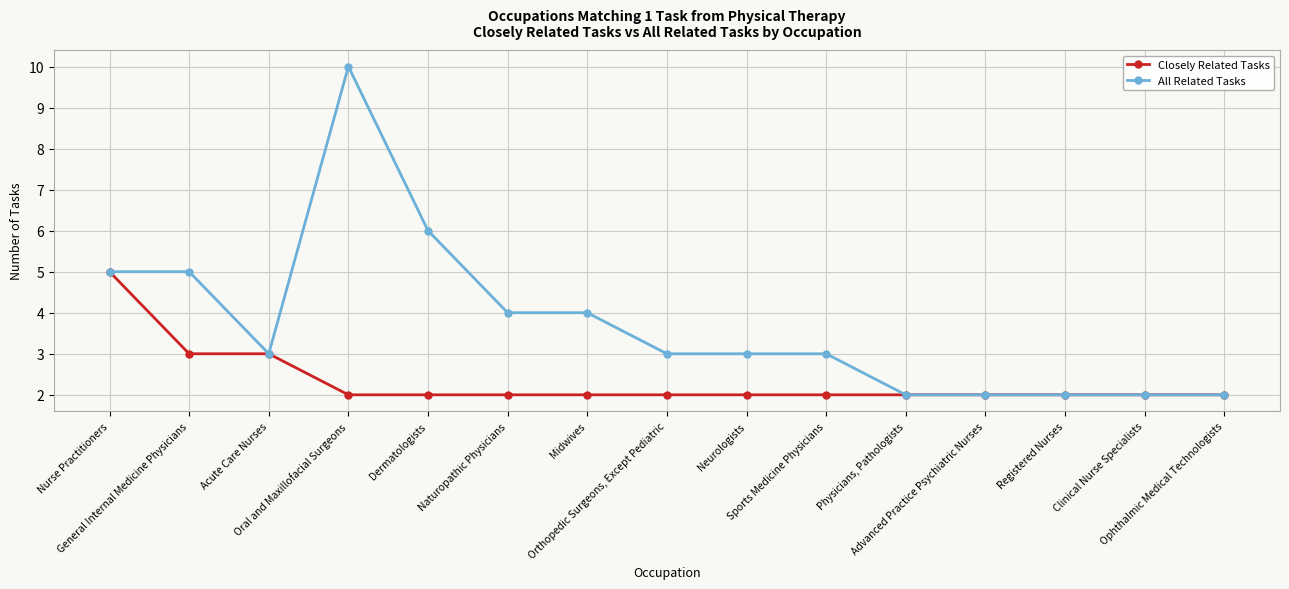

What is the smallest value displayed?

2